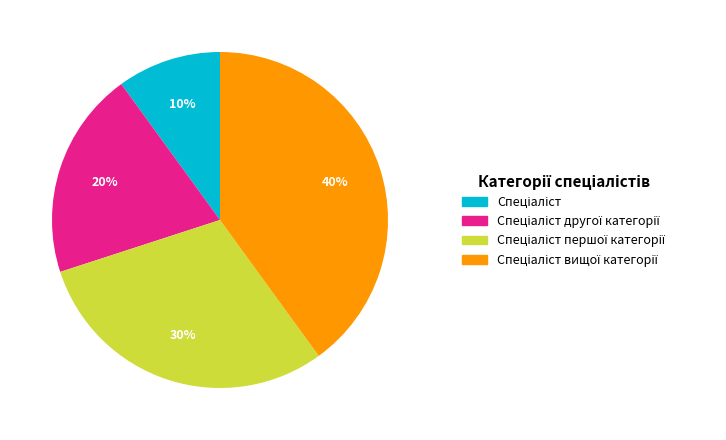

To the nearest percent, what is the average slice percentage?

25%